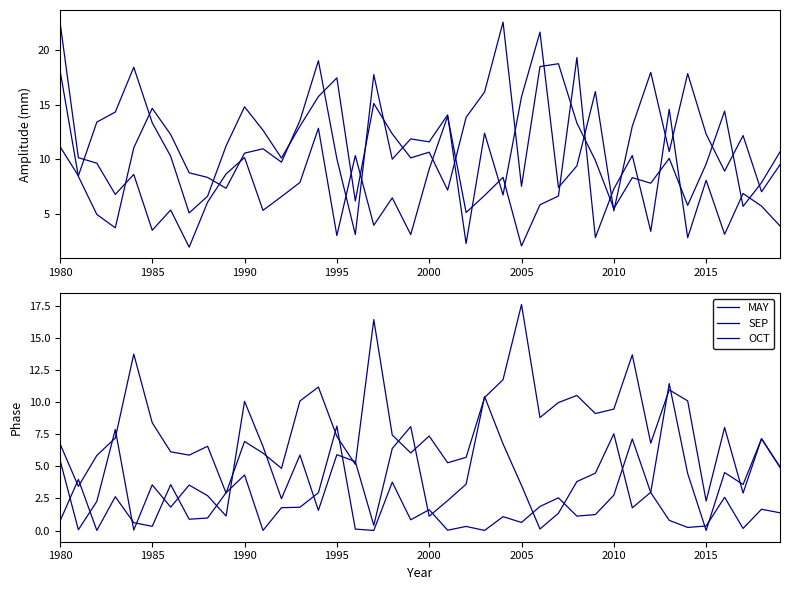

Is it true that JUL equals 22.1 at 2005?

False